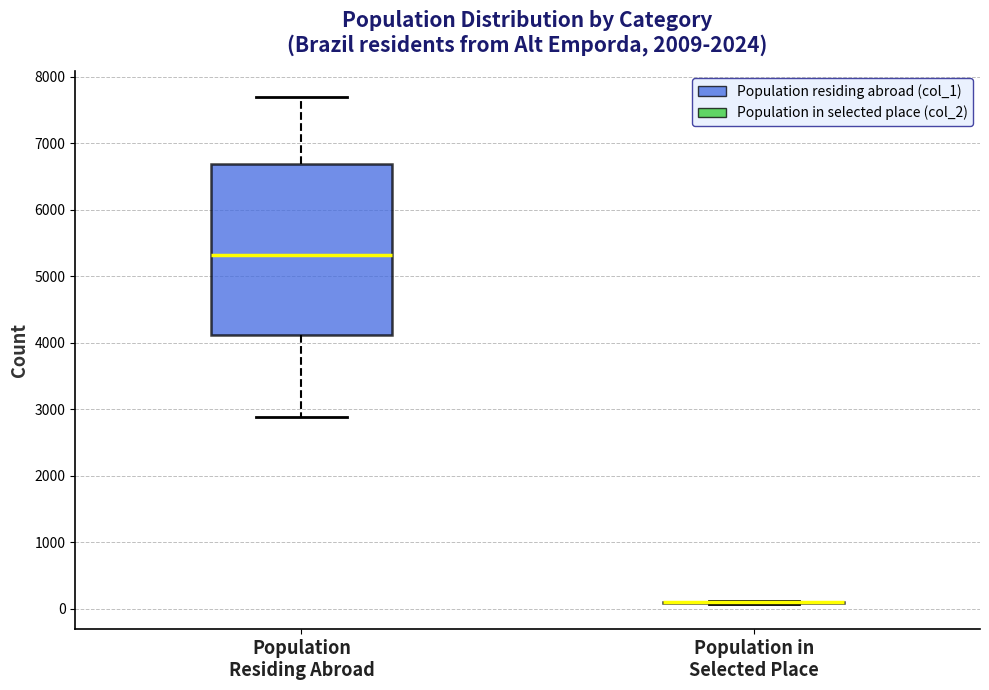

Reading left to right, read every box against the y-axis: the position of its median line, the range the box covers, and the ends of its whiskers. The values are not printed on the chart, so give them approximately, as read against the axis.

Population Residing Abroad: median 5300, box 4100 to 6700, whiskers 2900 to 7700
Population in Selected Place: box collapsed to a line at 100, whiskers 100 to 100